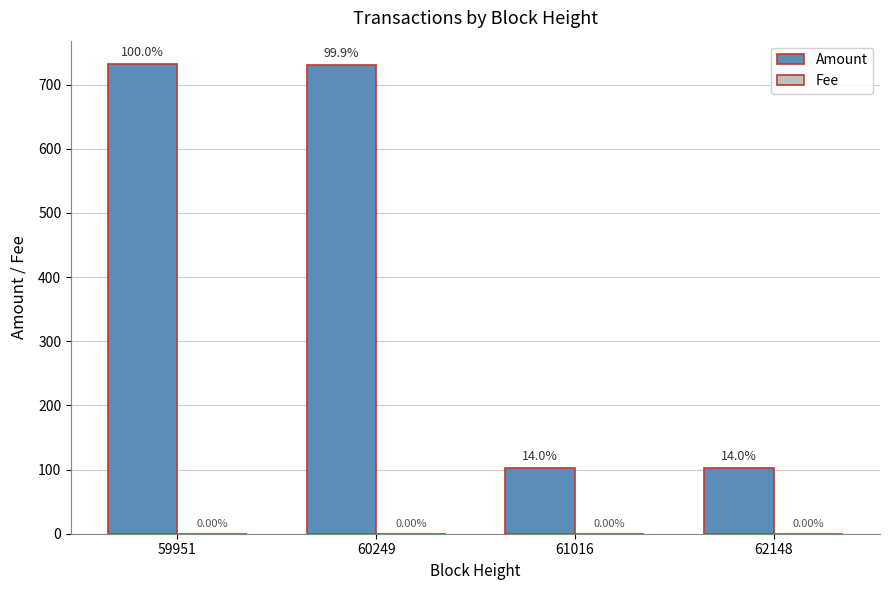

What is the difference between the Amount values at 62148 and 60249?

628.1